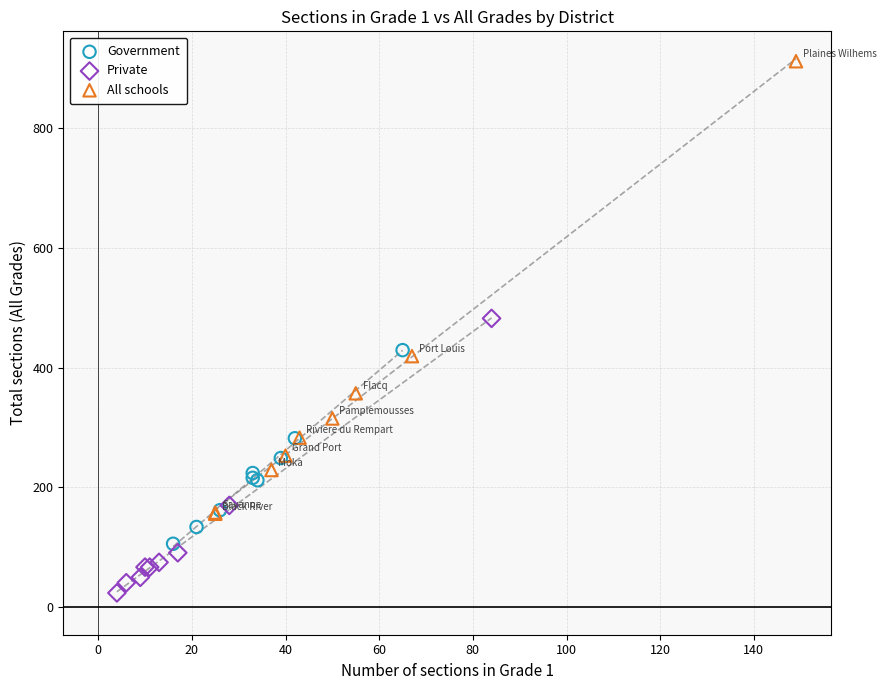

What are all the series names shown in the legend?

Government, Private, All schools